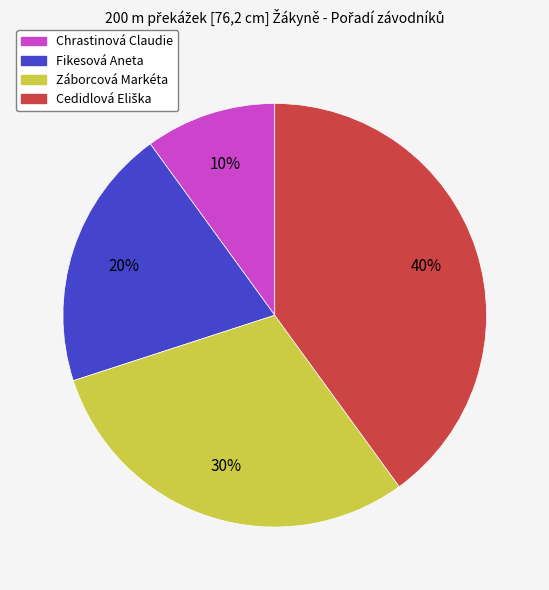

What is the ratio of the value at Záborcová Markéta to the value at Fikesová Aneta?

1.5